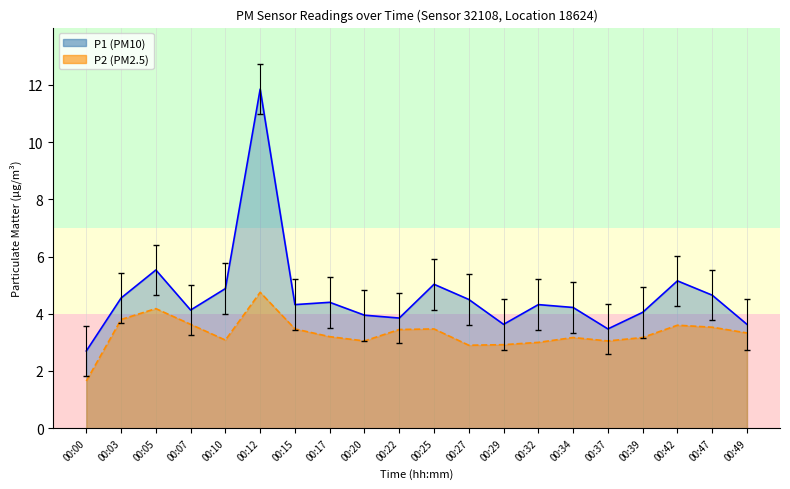

What is the difference between the maximum and second lowest values in the P2 line series?

1.9